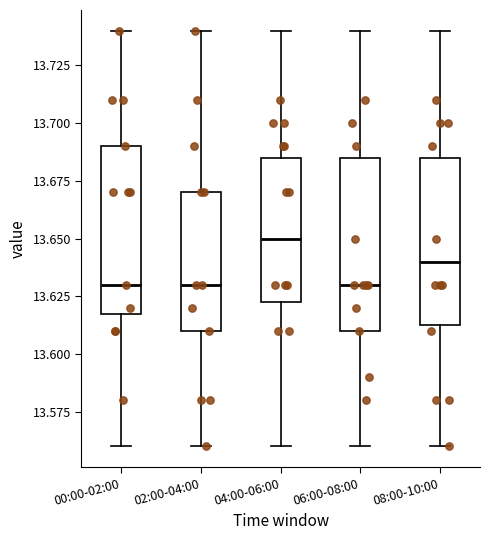

Reading left to right, transcribe this box plot: for each box, give where its median line is, the range the box spans, and where its two whiskers end, as read against the y-axis. The values are not printed on the chart, so give them approximately, as read against the axis.

00:00-02:00: median 13.630, box 13.620 to 13.690, whiskers 13.560 to 13.740
02:00-04:00: median 13.630, box 13.610 to 13.670, whiskers 13.560 to 13.740
04:00-06:00: median 13.650, box 13.625 to 13.685, whiskers 13.560 to 13.740
06:00-08:00: median 13.630, box 13.610 to 13.685, whiskers 13.560 to 13.740
08:00-10:00: median 13.640, box 13.615 to 13.685, whiskers 13.560 to 13.740